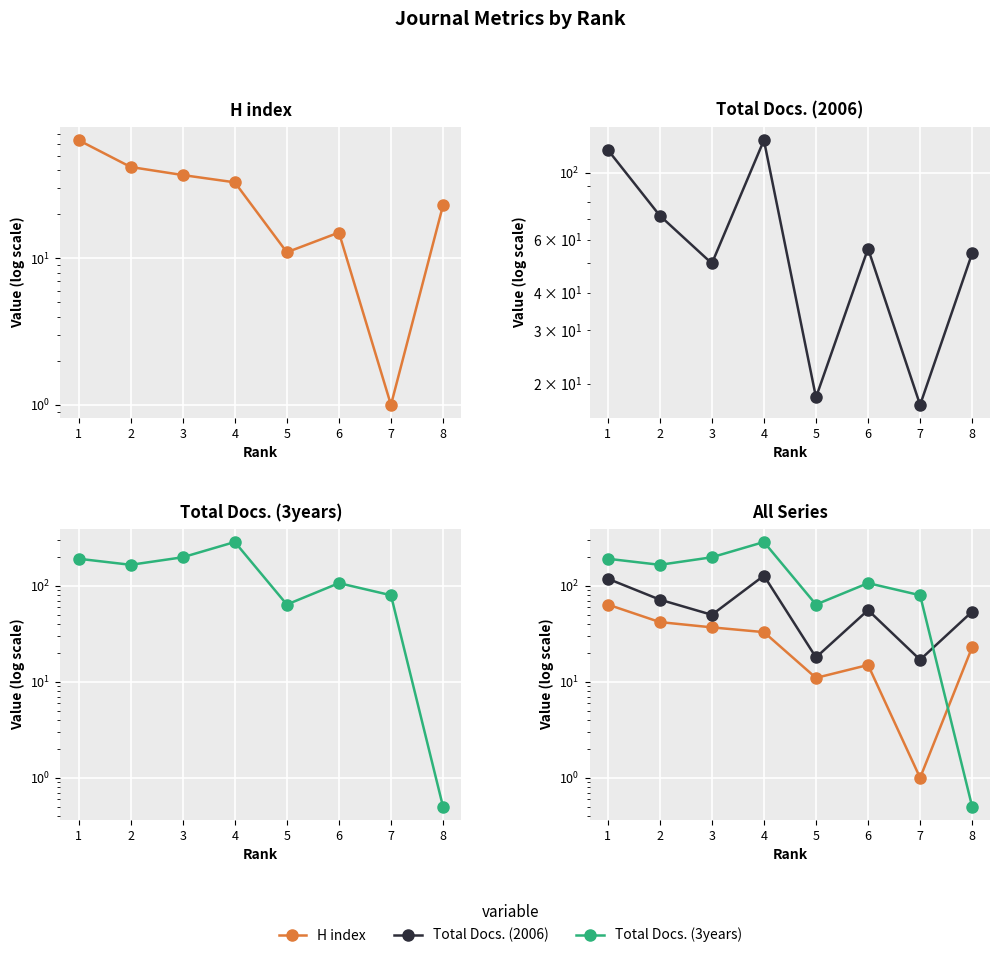

Rank the series by their maximum value, from lowest to highest.

H index, Total Docs. (2006), Total Docs. (3years)